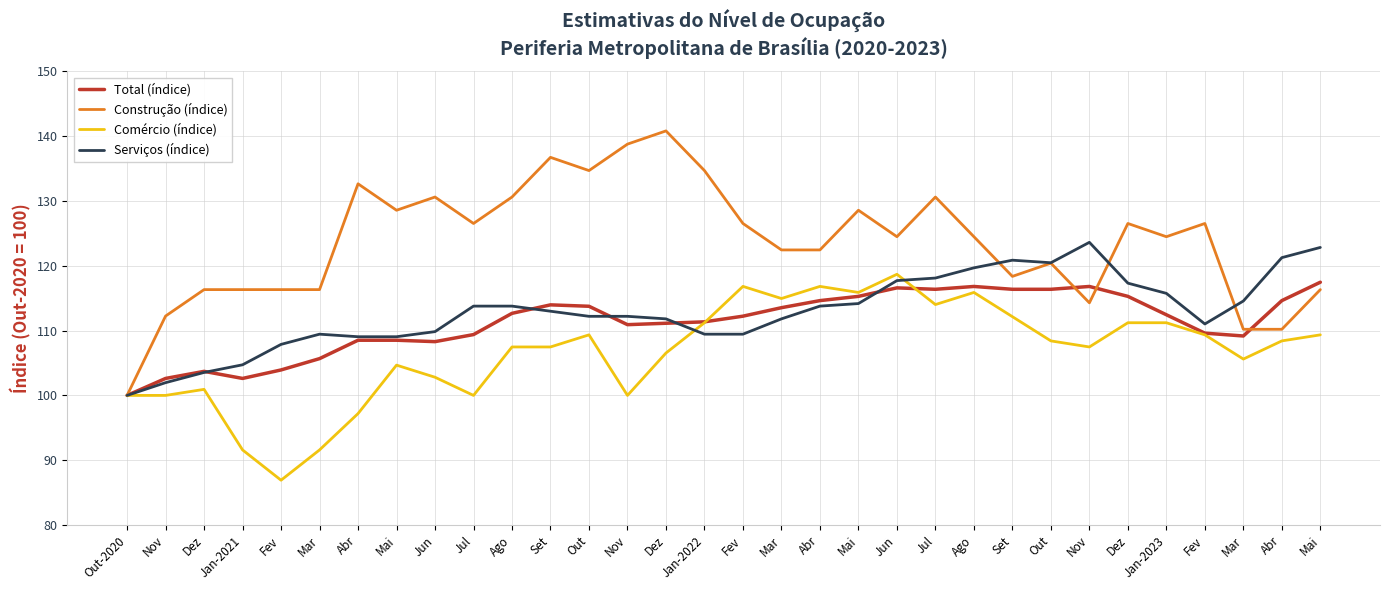

What is the value of the Total (índice) point at the 10th from the left?

109.4